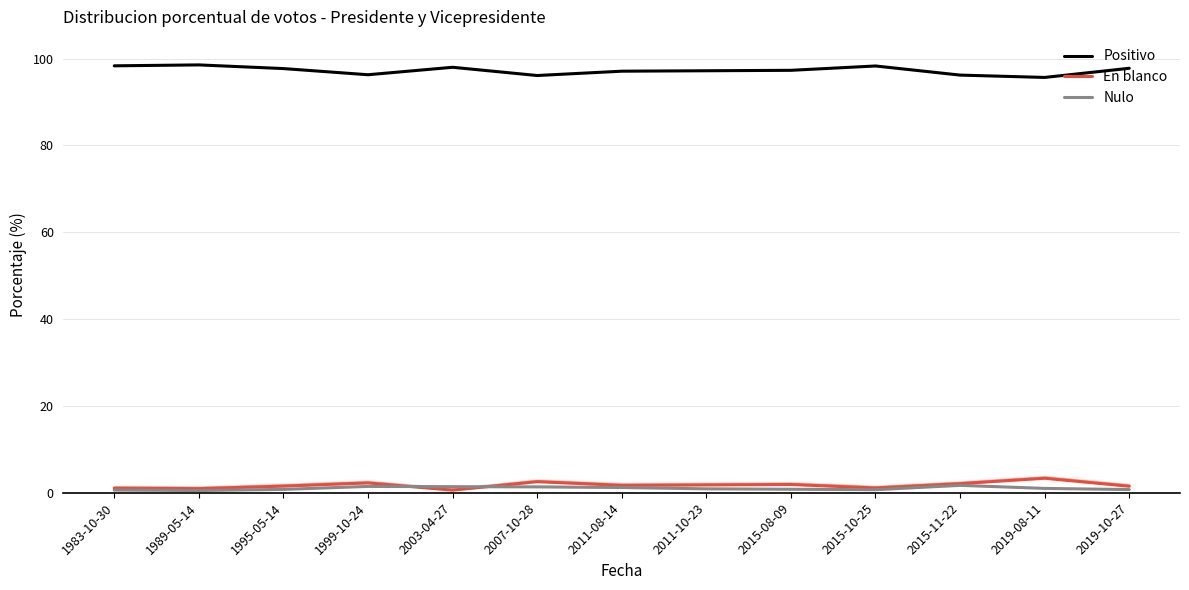

At how many categories does at least one series exceed 40?

13